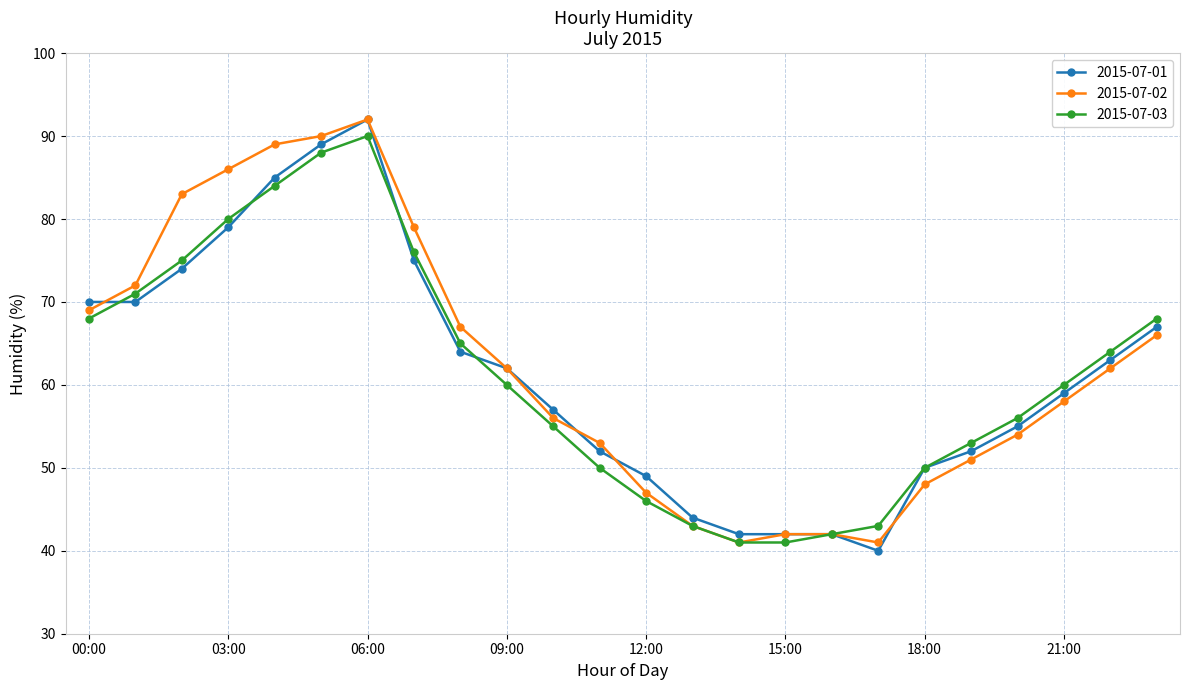

True or false: 2015-07-03 has more than 2 points higher than both neighbors.

False